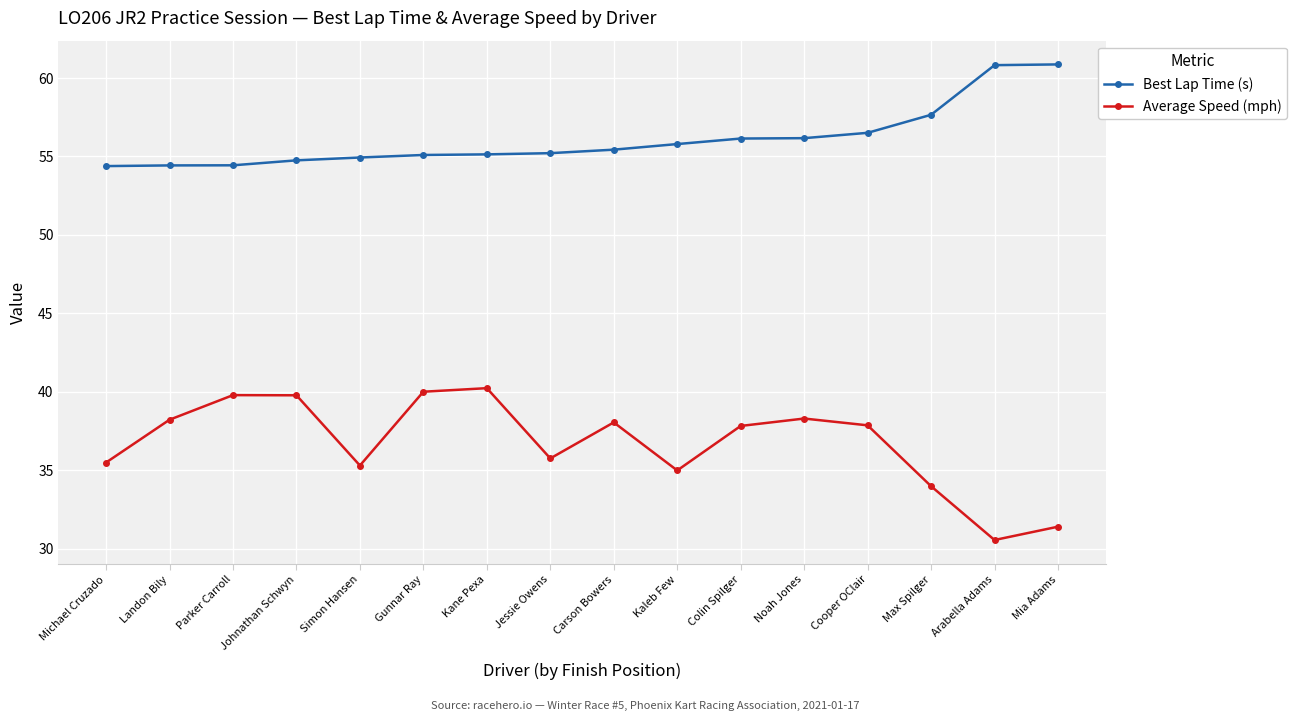

What is the difference between the Best Lap Time (s) values at Kane Pexa and Johnathan Schwyn?

0.4